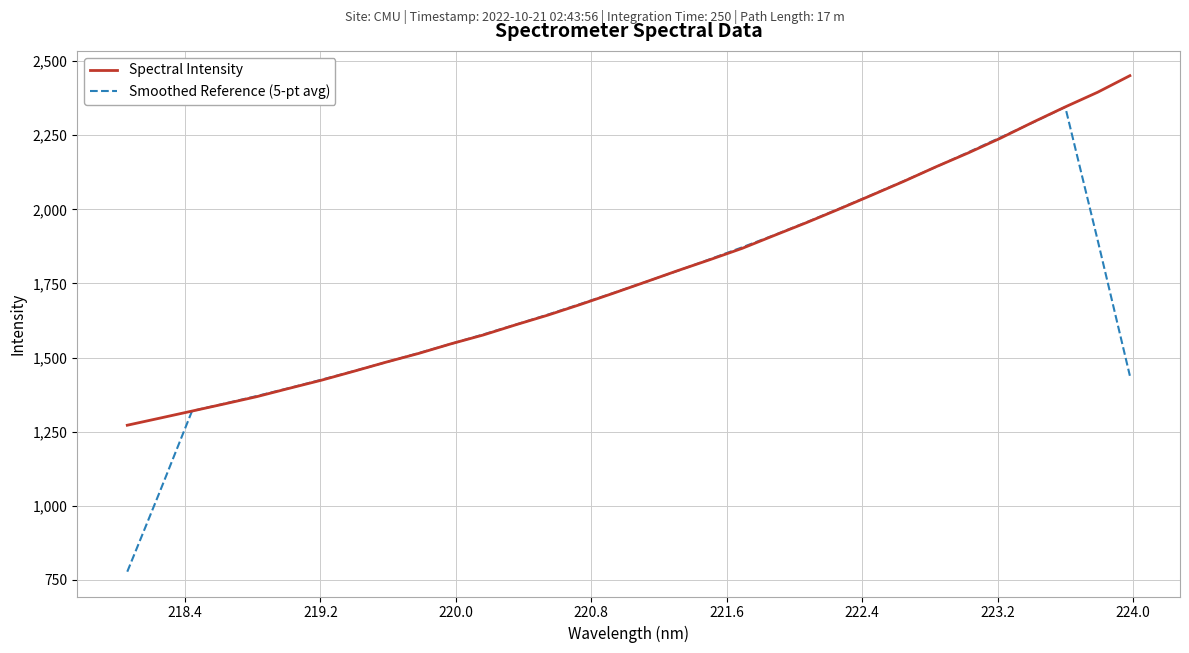

Is this an area chart (filled region under the line)?

No